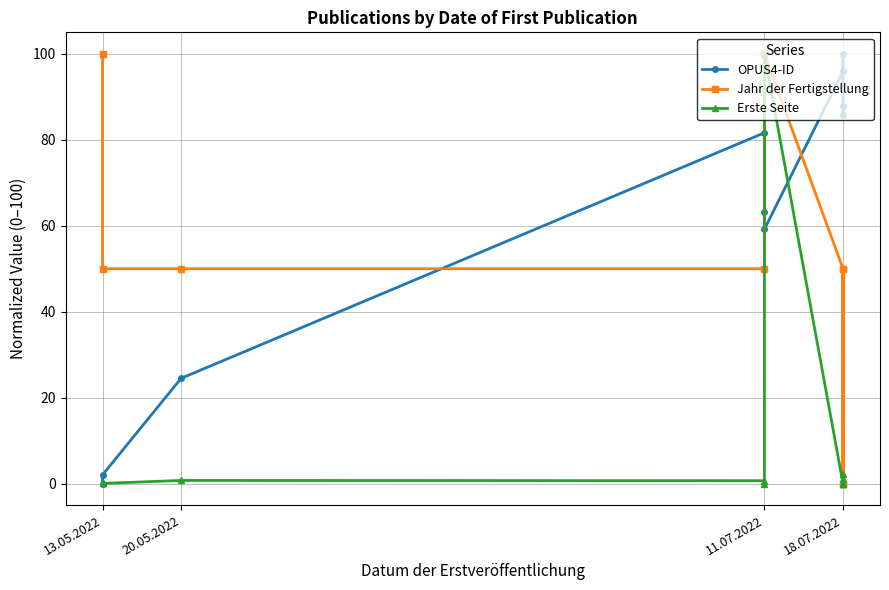

Is the value of Jahr der Fertigstellung at 11.07.2022 greater than the value of OPUS4-ID at 11.07.2022?

No